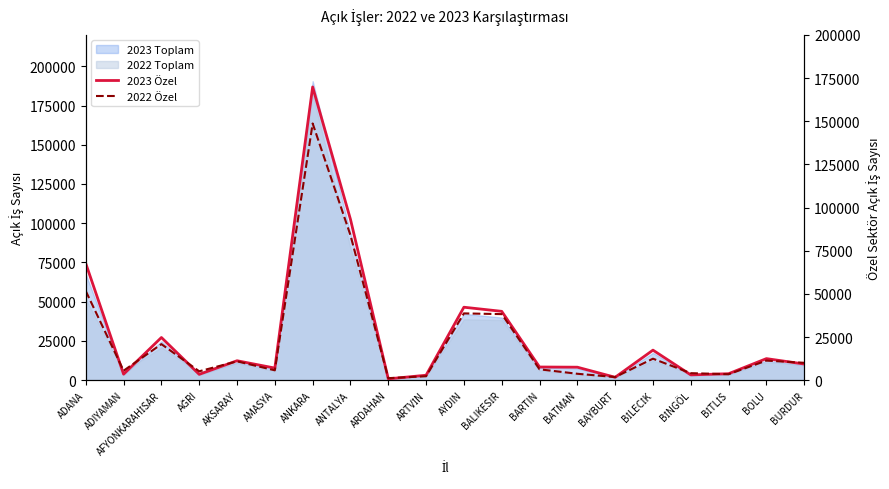

Where does the 2023 Özel series first go above 9356?

ADANA